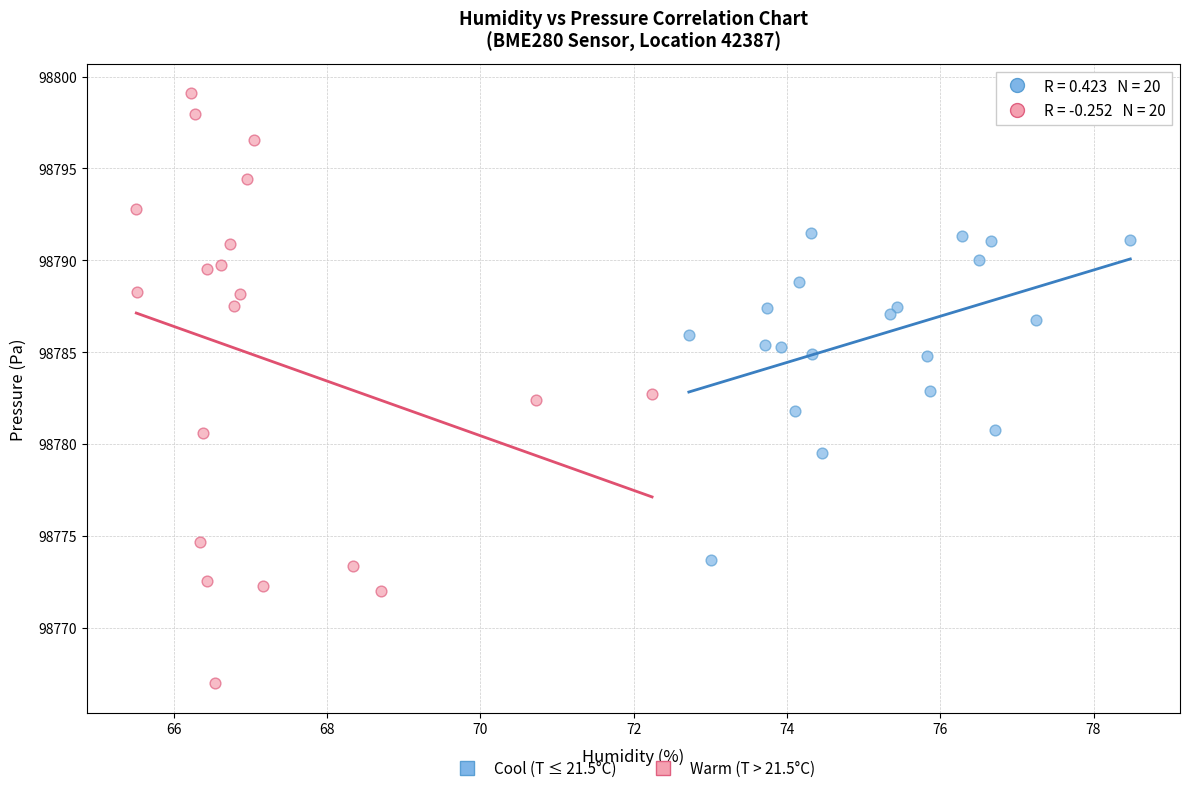

Which series contains the lowest Y value?

Warm (T > 21.5°C)